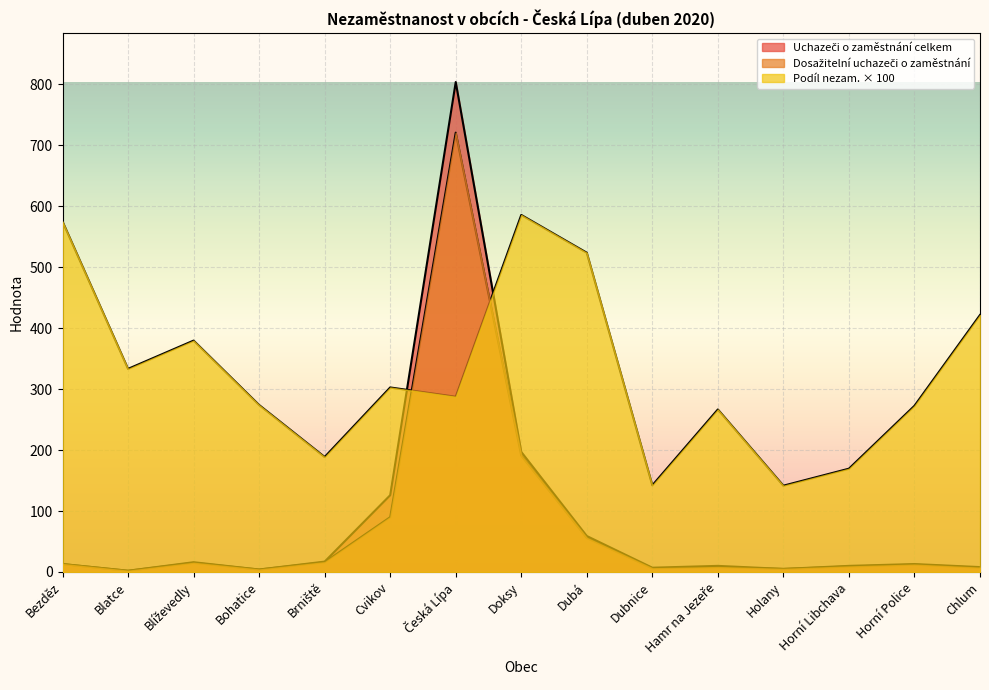

What is the spread (max minus min) of values at Blíževedly?

364.7